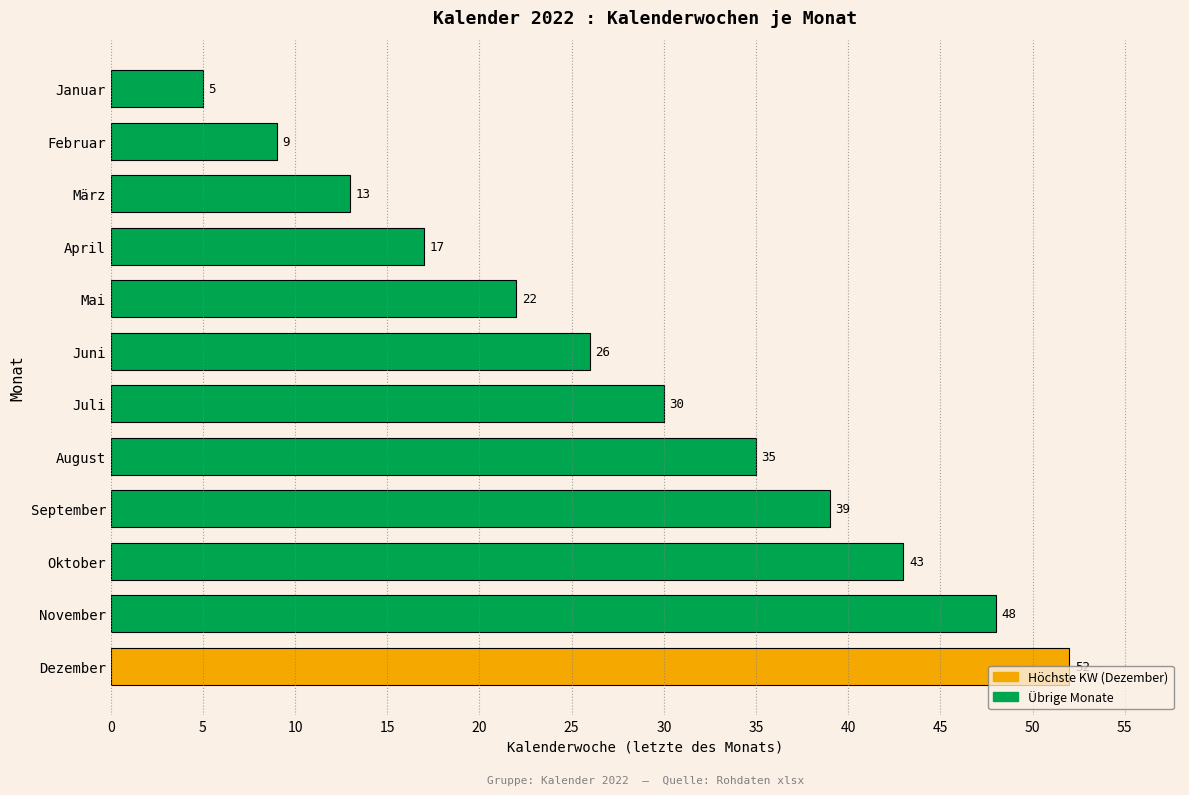

Is it true that the value at April is 7?

False